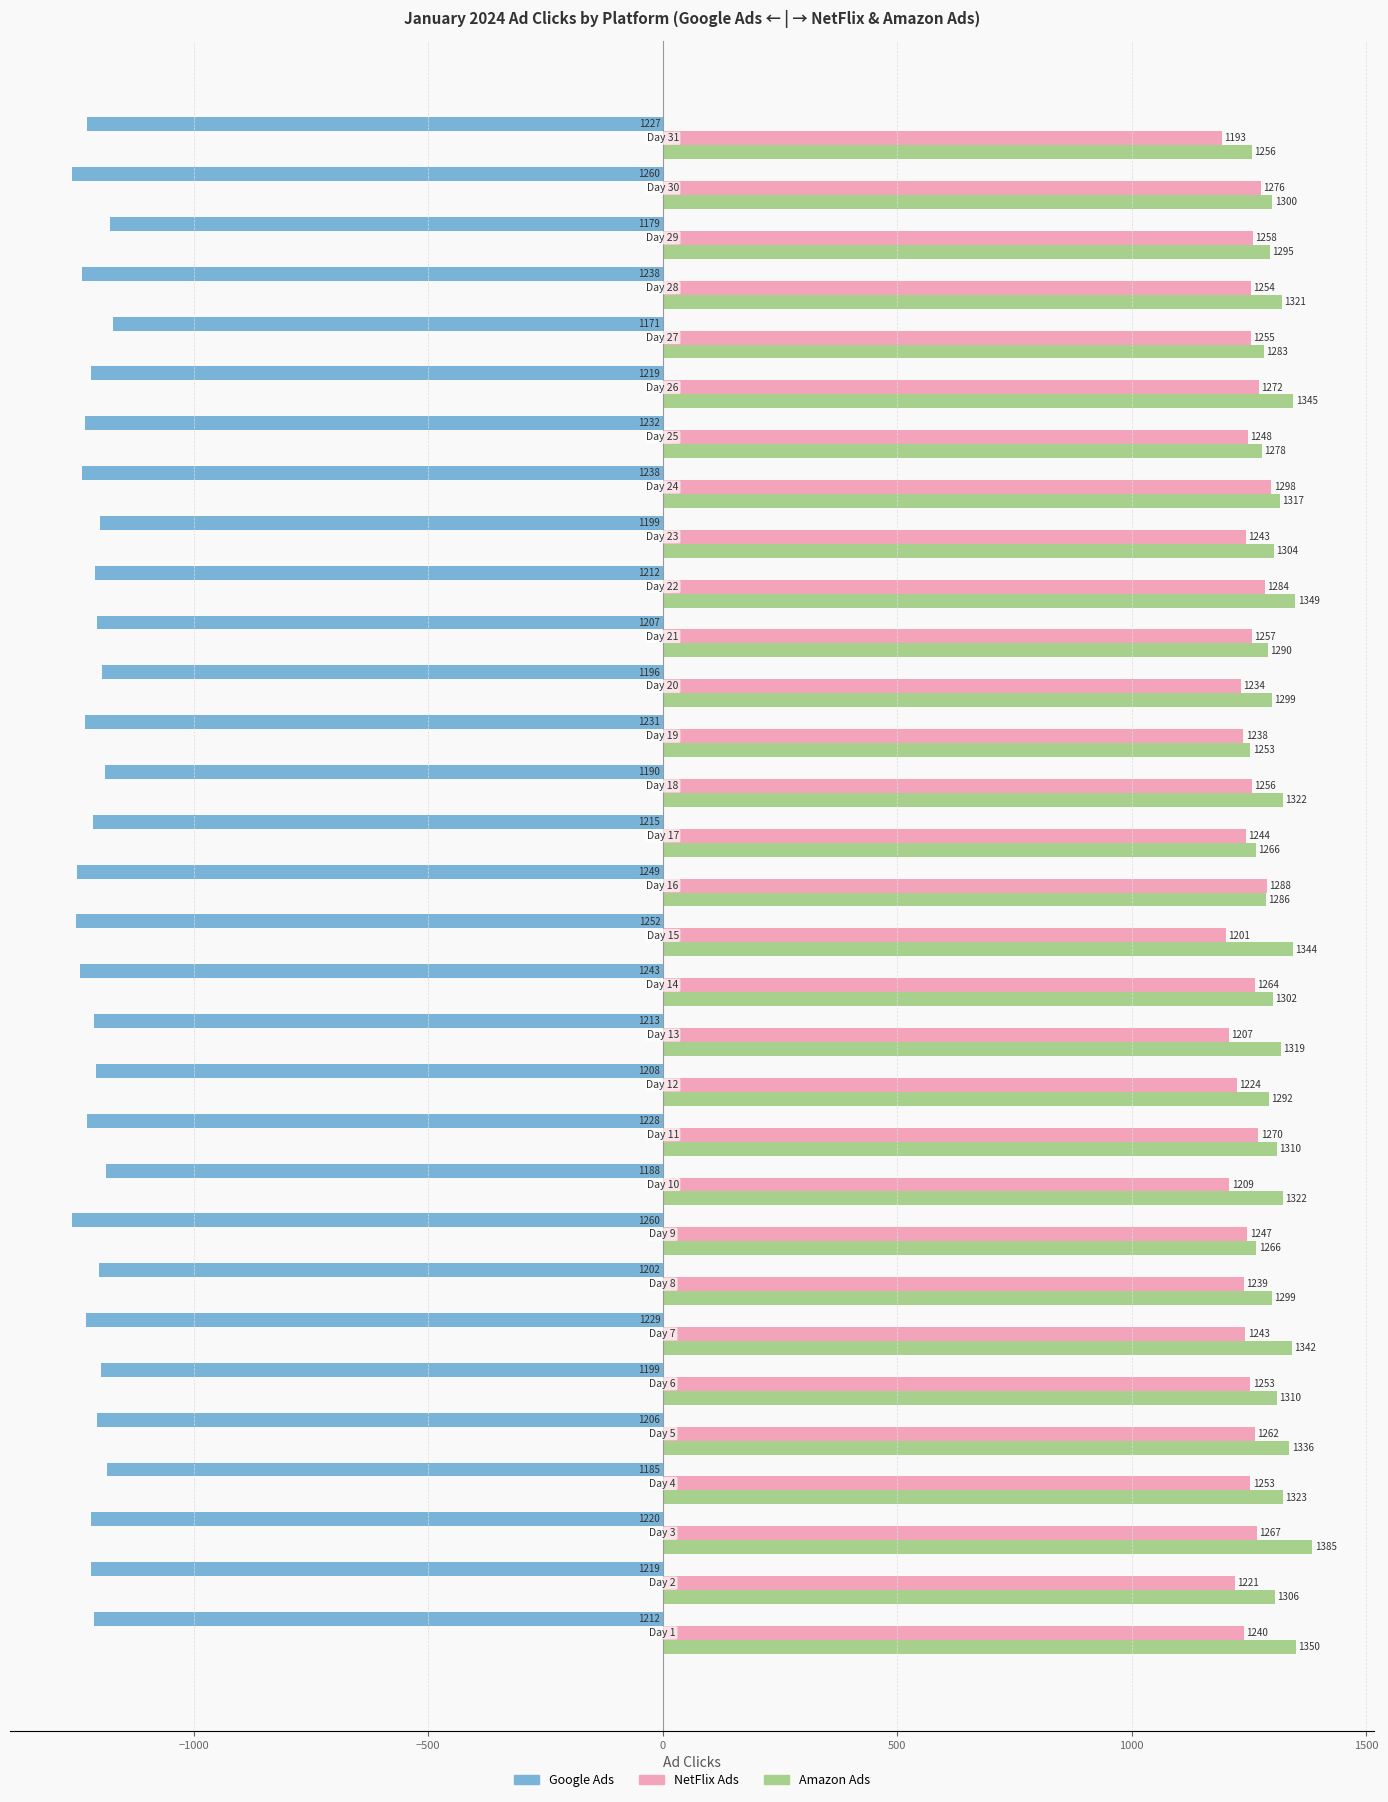

What is the difference between the second highest and minimum values in the Google Ads series?

80.2